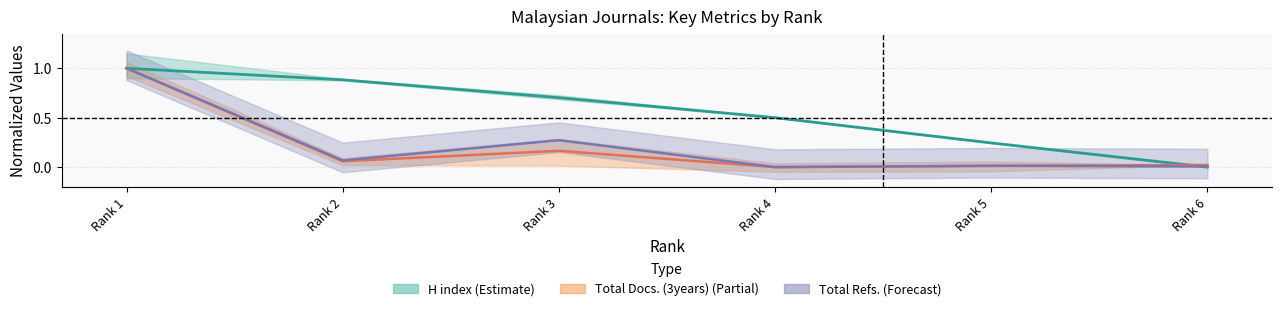

Read the H index value at Rank 5.

0.2